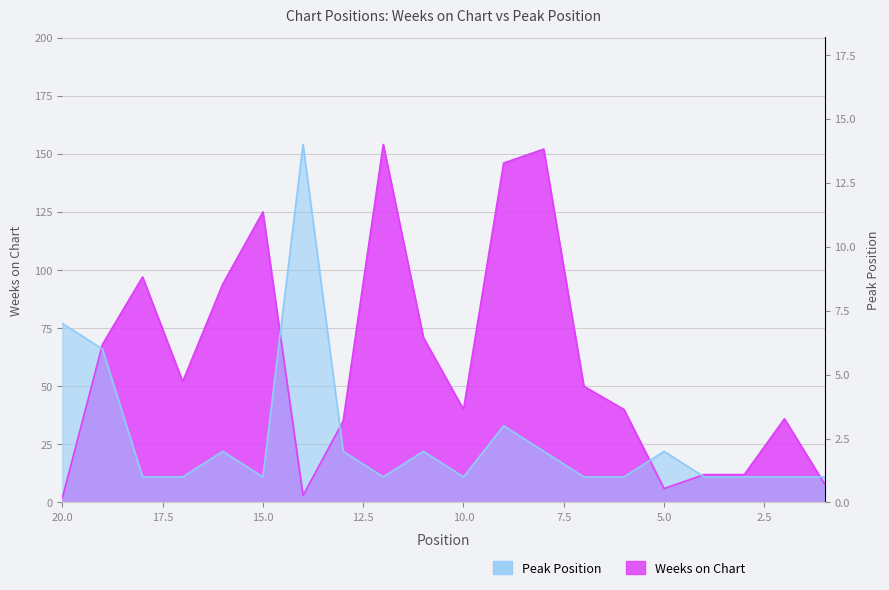

Between 2 and 16, which is larger?

16